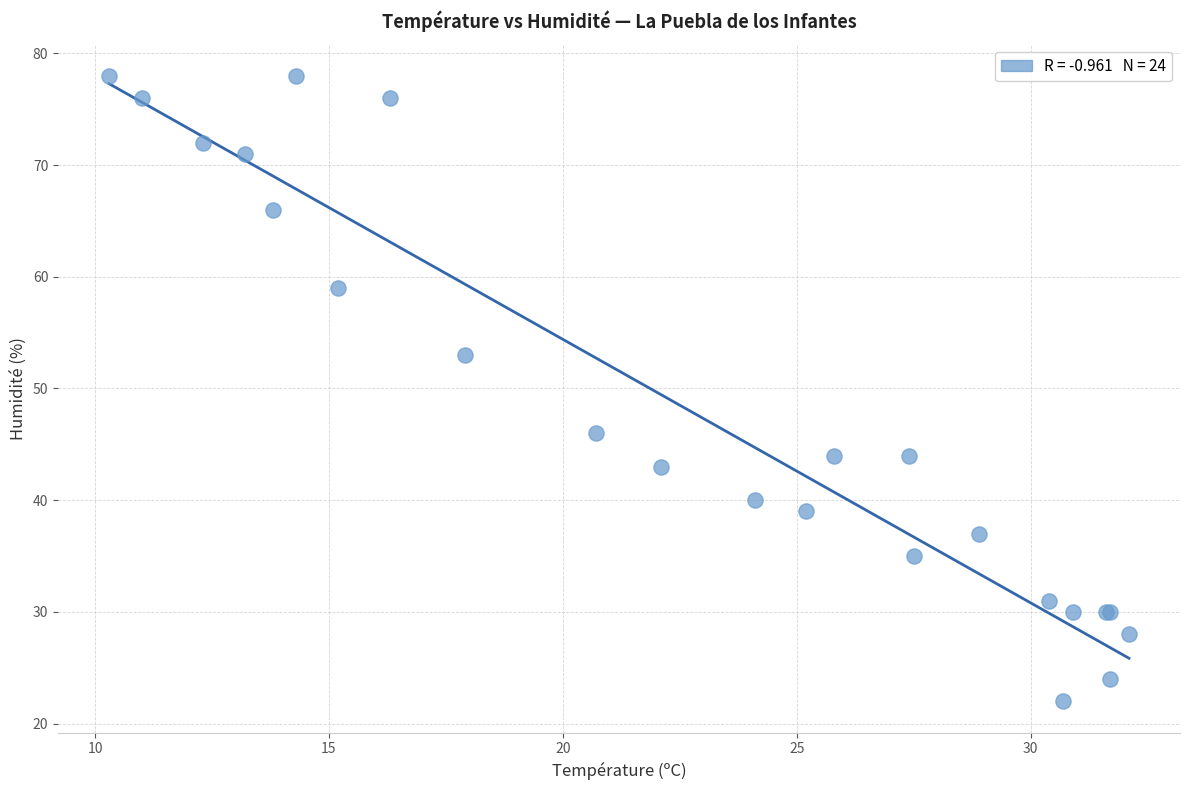

What Y value in the scatter plot is closest to 50?

53